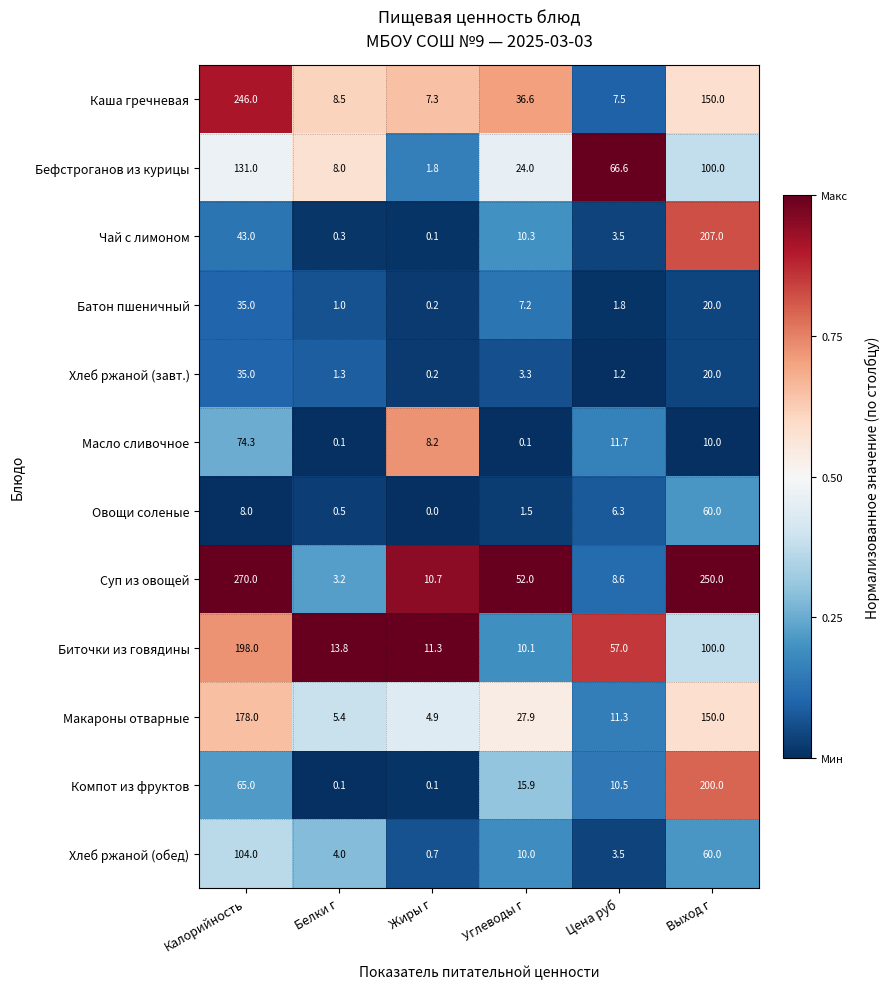

What is the difference between the highest and lowest values at Калорийность?

262.0